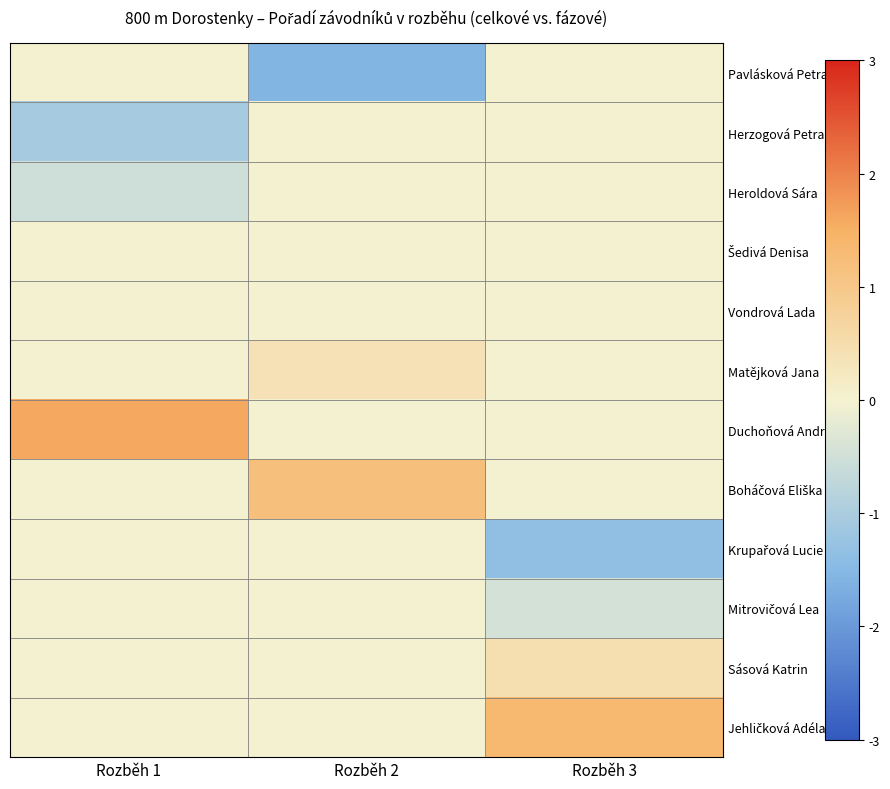

Between Rozběh 1 and Rozběh 2, which is larger?

Rozběh 1